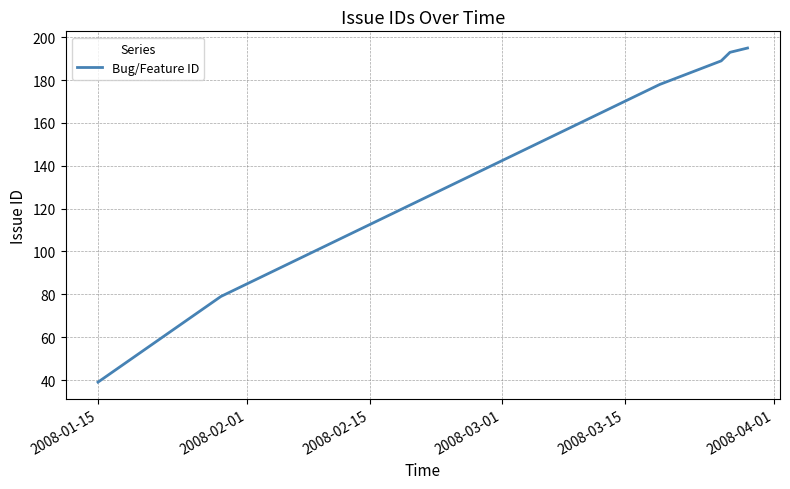

Count the number of categories in the chart.

6